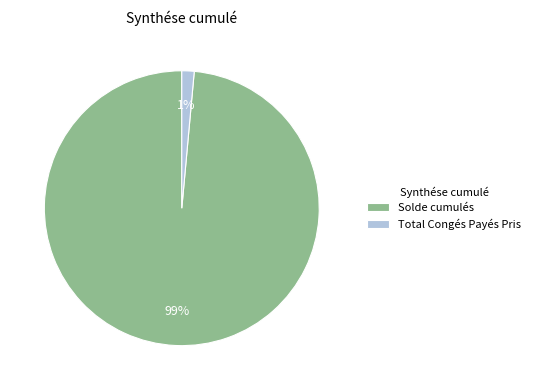

To the nearest percent, what is the combined percentage of Solde cumulés and Total Congés Payés Pris?

100%